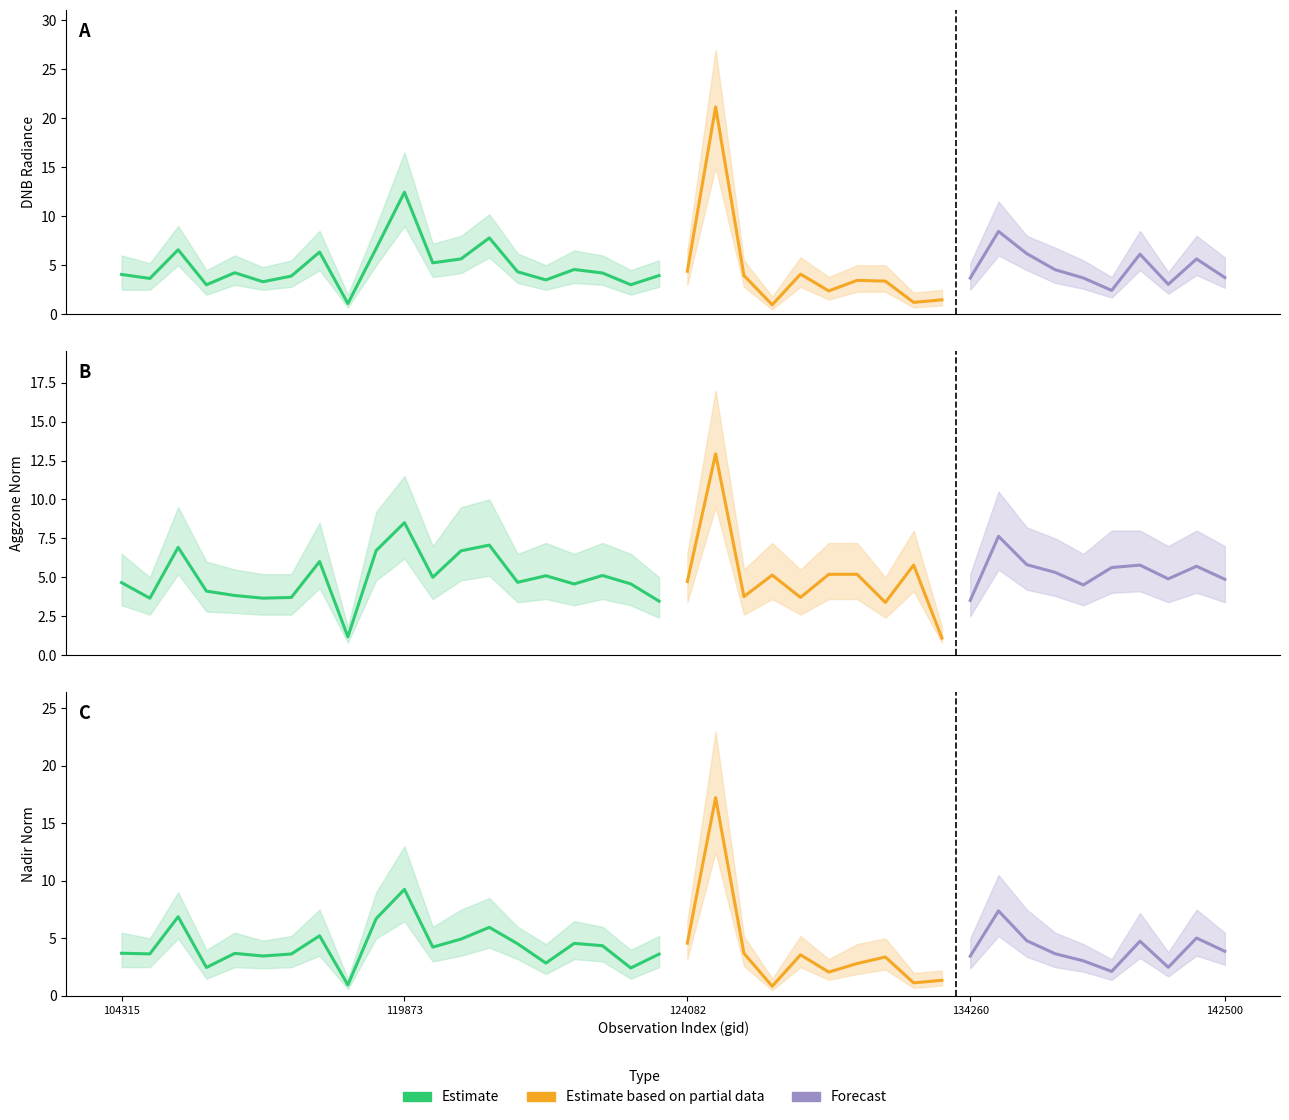

Reading right to left, extract all data points from this chart.

dnbrad: 142500=3.7	141525=5.6	138828=3.1	137852=6.1	6551=2.4	137458=3.7	136496=4.5	134821=6.2	134626=8.5	134260=3.7	134076=1.5	133701=1.2	133159=3.4	132798=3.5	132606=2.4	132076=4.1	131704=1.0	131354=4.0	129872=21.2	124082=4.4	123011=3.9	122463=3.0	122289=4.2	122118=4.6	121771=3.5	121249=4.3	120740=7.8	3995=5.6	120041=5.2	119873=12.5	119351=6.7	115591=1.1	115226=6.3	115113=3.9	113817=3.3	113644=4.2	109184=3.0	107081=6.6	104431=3.7	104315=4.1
rade9_aggzone_norm: 142500=4.9	141525=5.7	138828=4.9	137852=5.8	6551=5.6	137458=4.5	136496=5.3	134821=5.8	134626=7.6	134260=3.5	134076=1.1	133701=5.8	133159=3.4	132798=5.2	132606=5.2	132076=3.7	131704=5.1	131354=3.8	129872=12.9	124082=4.7	123011=3.5	122463=4.6	122289=5.1	122118=4.6	121771=5.1	121249=4.7	120740=7.1	3995=6.7	120041=5.0	119873=8.5	119351=6.7	115591=1.2	115226=6.0	115113=3.7	113817=3.7	113644=3.8	109184=4.1	107081=6.9	104431=3.7	104315=4.7
rade9_mult_nadir_norm: 142500=3.9	141525=5.0	138828=2.5	137852=4.8	6551=2.1	137458=3.0	136496=3.7	134821=4.8	134626=7.4	134260=3.5	134076=1.4	133701=1.1	133159=3.4	132798=2.8	132606=2.1	132076=3.6	131704=0.8	131354=3.7	129872=17.2	124082=4.6	123011=3.6	122463=2.4	122289=4.4	122118=4.6	121771=2.9	121249=4.5	120740=6.0	3995=4.9	120041=4.2	119873=9.3	119351=6.7	115591=1.0	115226=5.2	115113=3.6	113817=3.5	113644=3.7	109184=2.5	107081=6.9	104431=3.7	104315=3.7